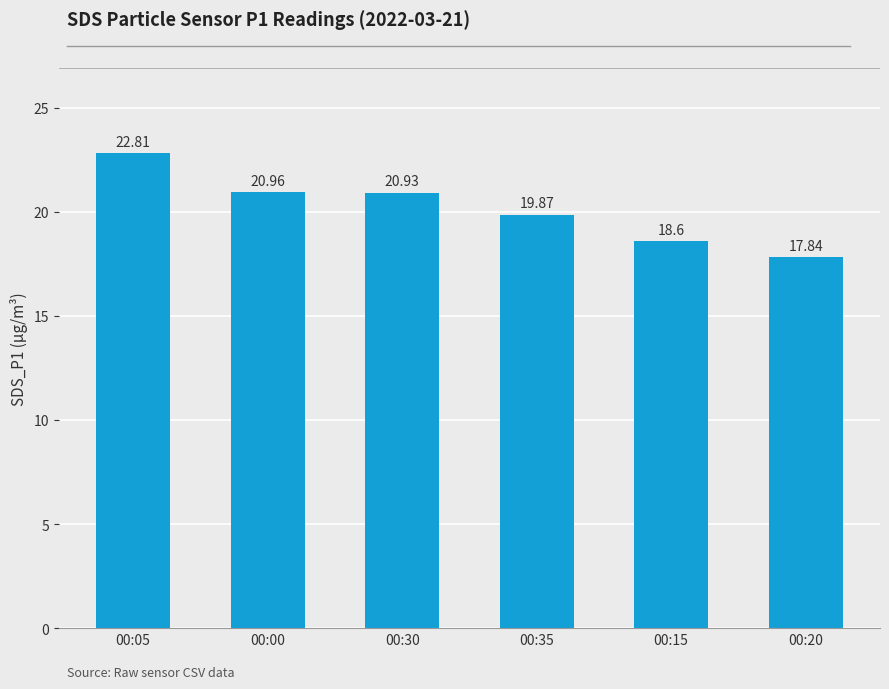

What is the difference between the maximum and minimum values?

5.0